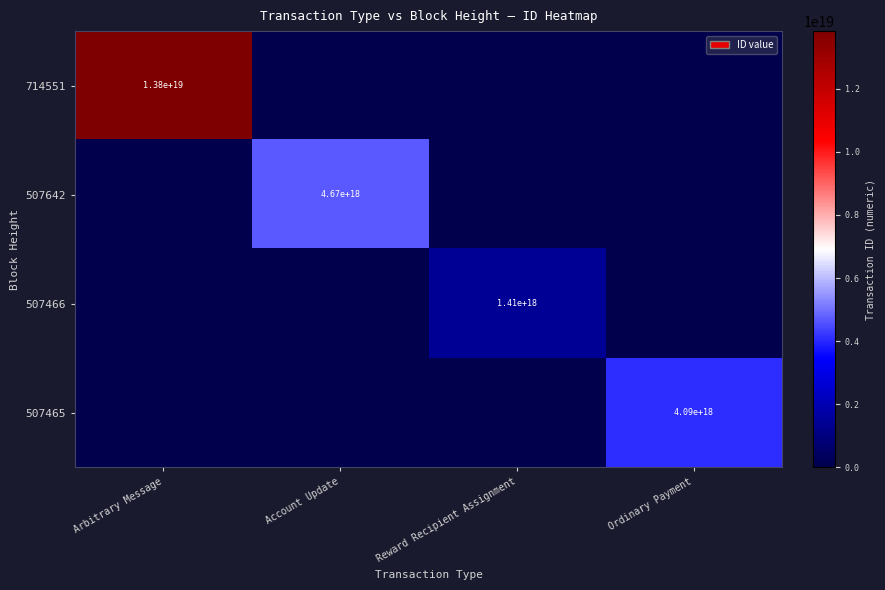

What is the total value across all series at Ordinary Payment?

4090219601472097280